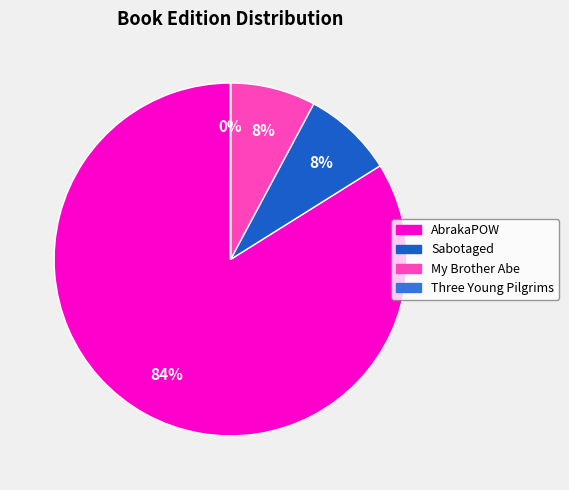

Is it true that My Brother Abe is 2% of the pie?

False